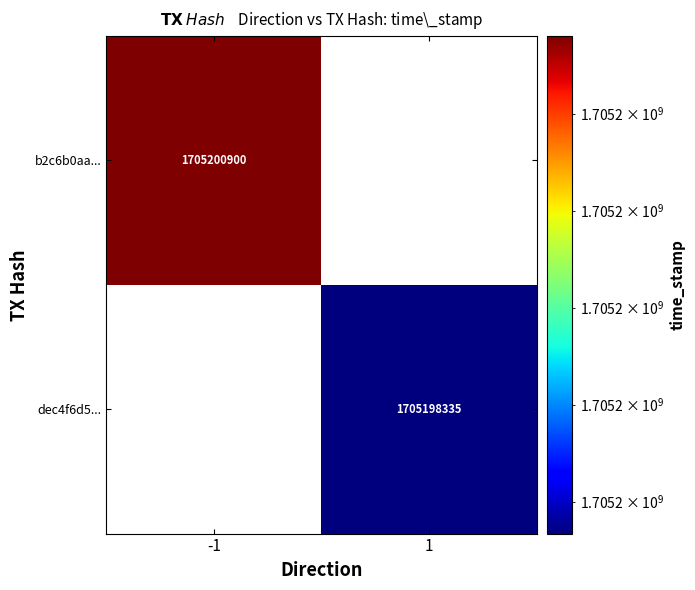

At which category does the chart reach its minimum across all series?

1